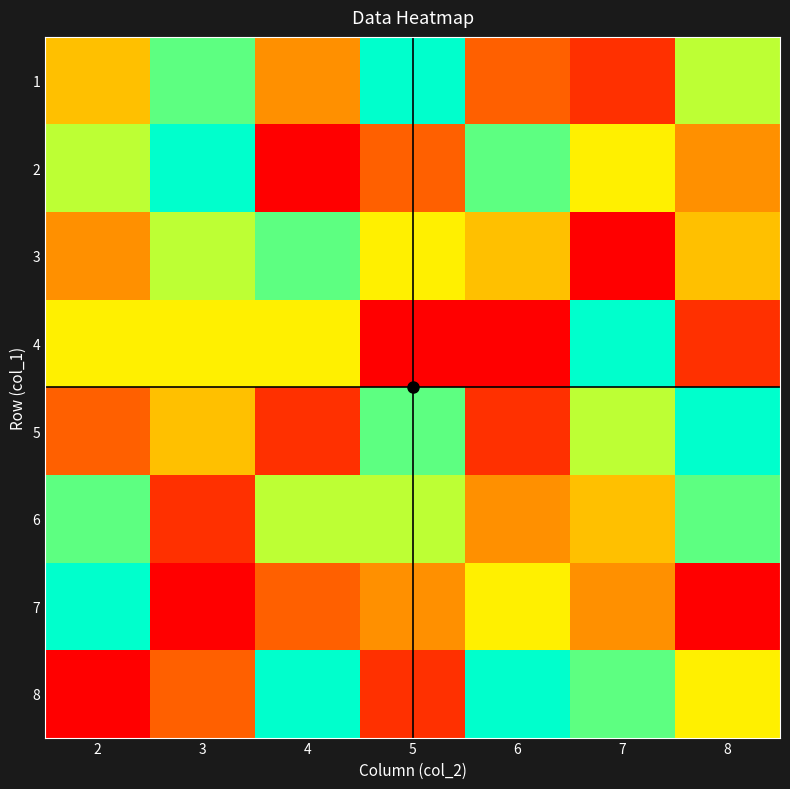

At which category is the sum across all series the highest?

2